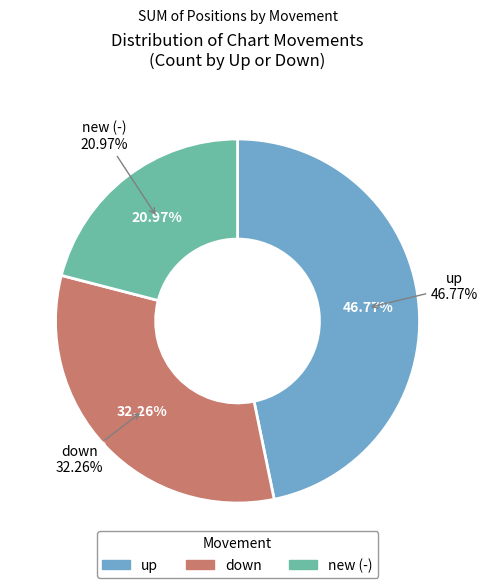

Rank the categories by value from highest to lowest.

up, down, new (-)